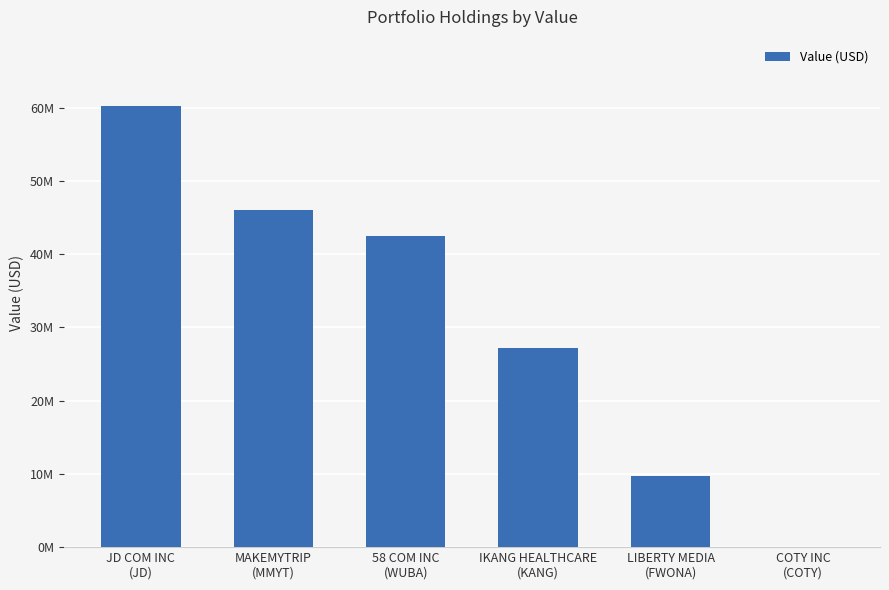

What is the sum of the values at COTY INC
(COTY) and JD COM INC
(JD)?

60245000